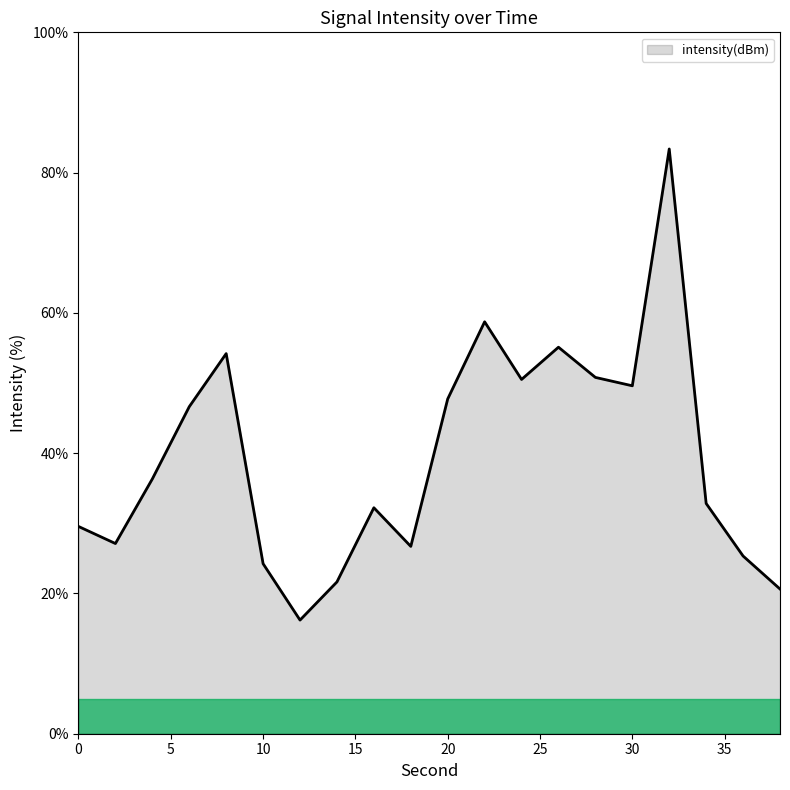

What is the smallest value displayed?

16.2